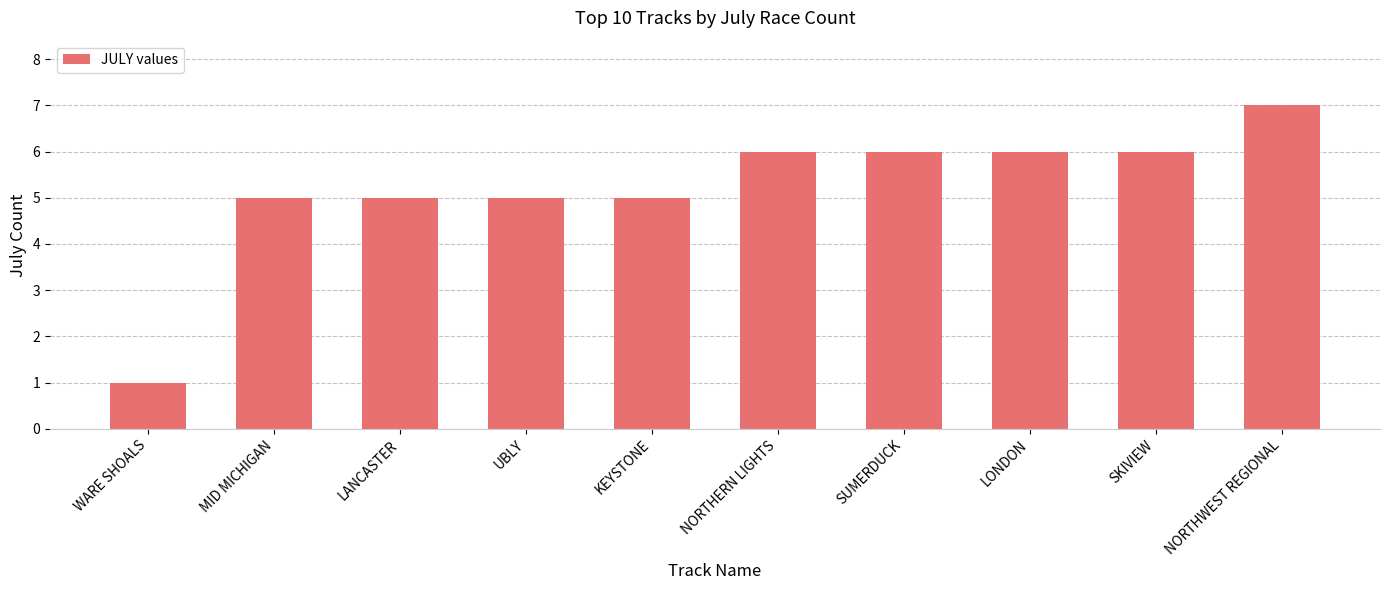

What is the label of the 2nd bar from the left?

MID MICHIGAN